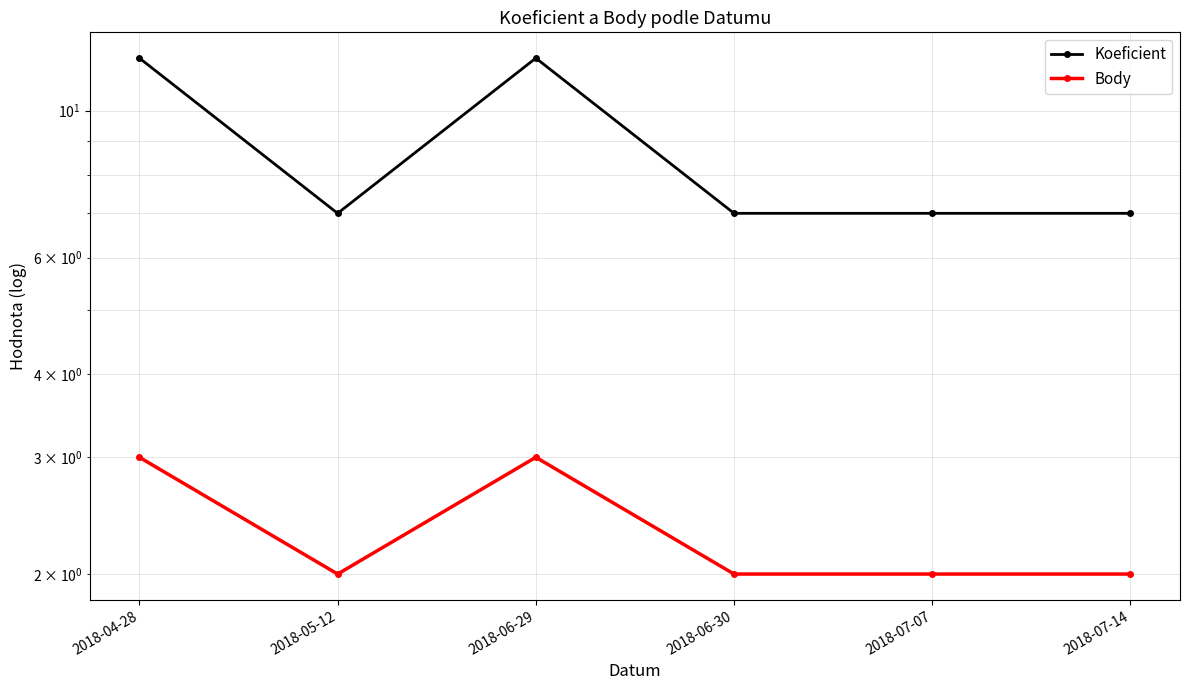

True or false: Body has a value of 2 at 2018-05-12.

True